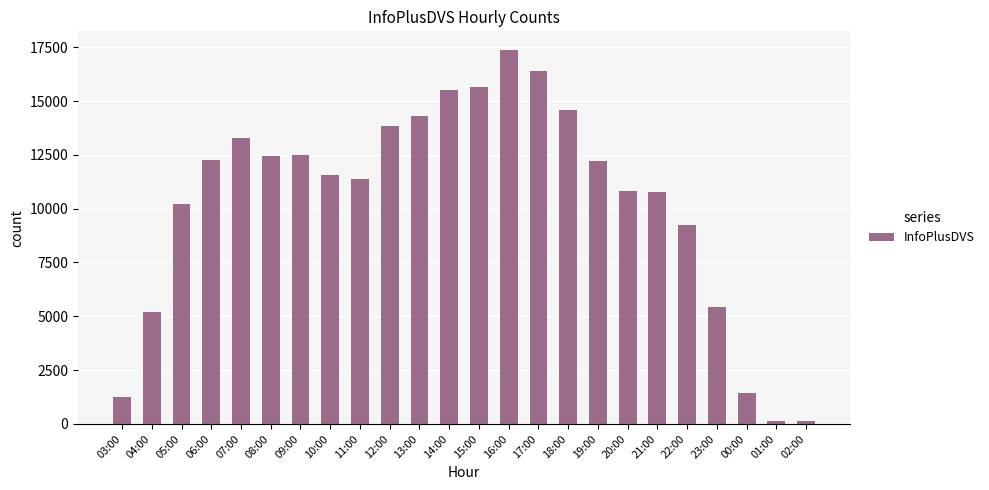

What is the label of the 20th bar from the right?

07:00